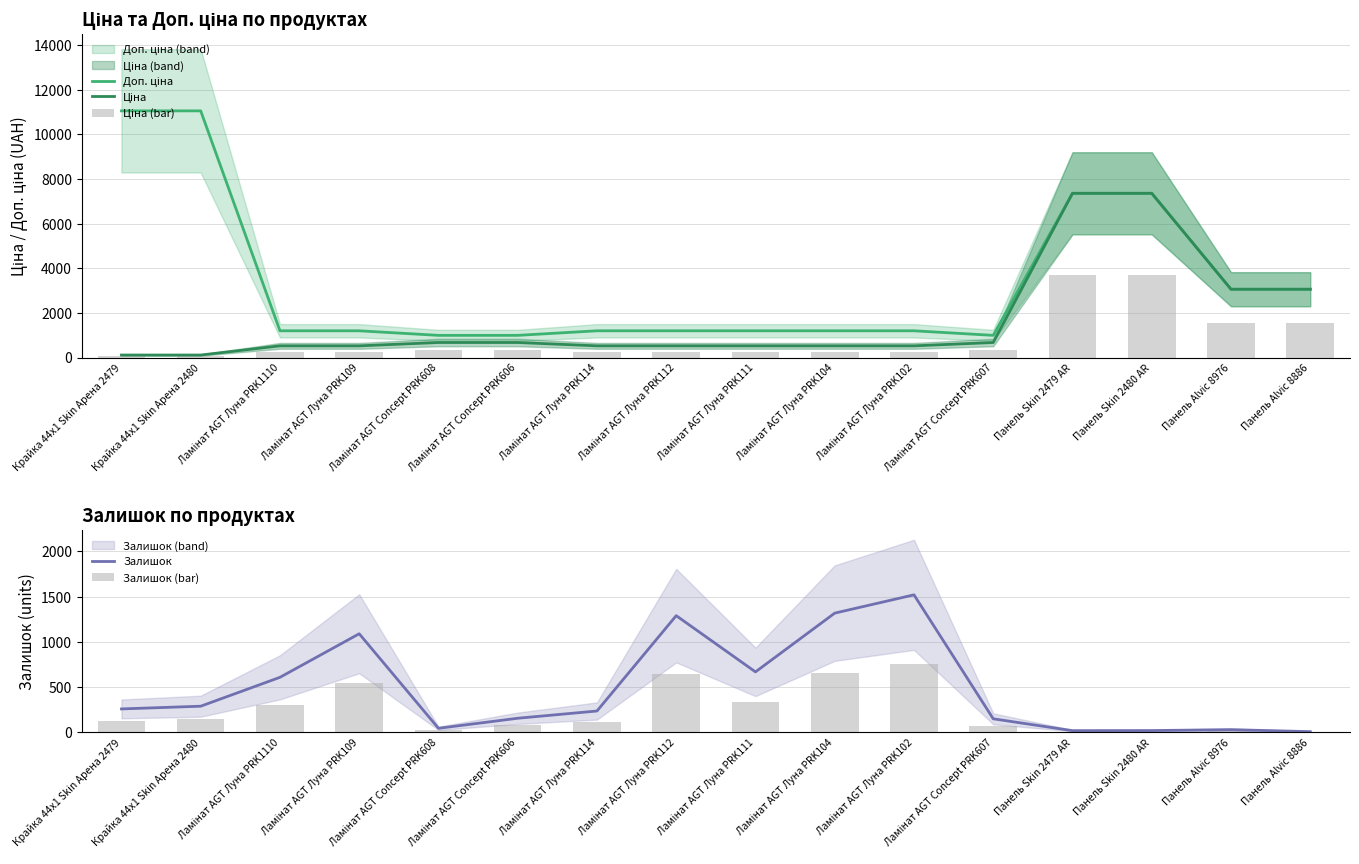

Reading right to left, list all the values displayed in this chart.

Доп. ціна: 3060.0	3060.0	7360.2	7360.2	992.7	1197.0	1197.0	1197.0	1197.0	1197.0	992.7	992.7	1197.0	1197.0	11055.0	11055.0
Ціна: 3059.7	3059.7	7360.2	7360.2	672.1	522.2	522.2	522.2	522.2	522.2	672.1	672.1	522.2	522.2	110.5	110.5
Ціна (bar): 1529.8	1529.8	3680.1	3680.1	336.1	261.1	261.1	261.1	261.1	261.1	336.1	336.1	261.1	261.1	55.3	55.3
Залишок: 9.0	31.0	21.0	20.0	151.0	1520.0	1318.0	669.0	1290.0	237.0	157.0	46.0	1090.0	609.0	290.0	260.0
Залишок (bar): 4.5	15.5	10.5	10.0	75.5	760.0	659.0	334.5	645.0	118.5	78.5	23.0	545.0	304.5	145.0	130.0